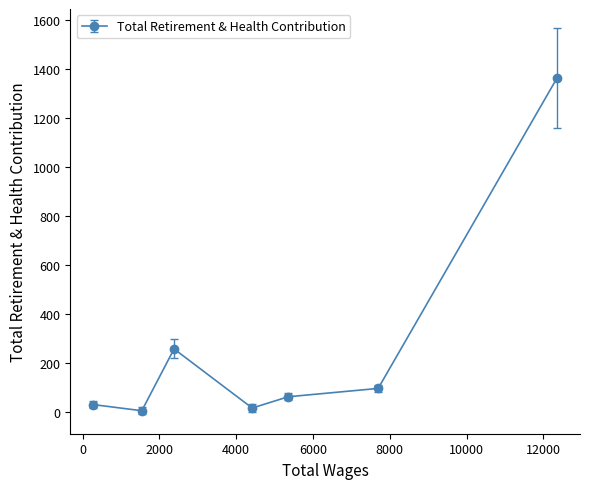

What is the maximum value shown in the chart?

1361